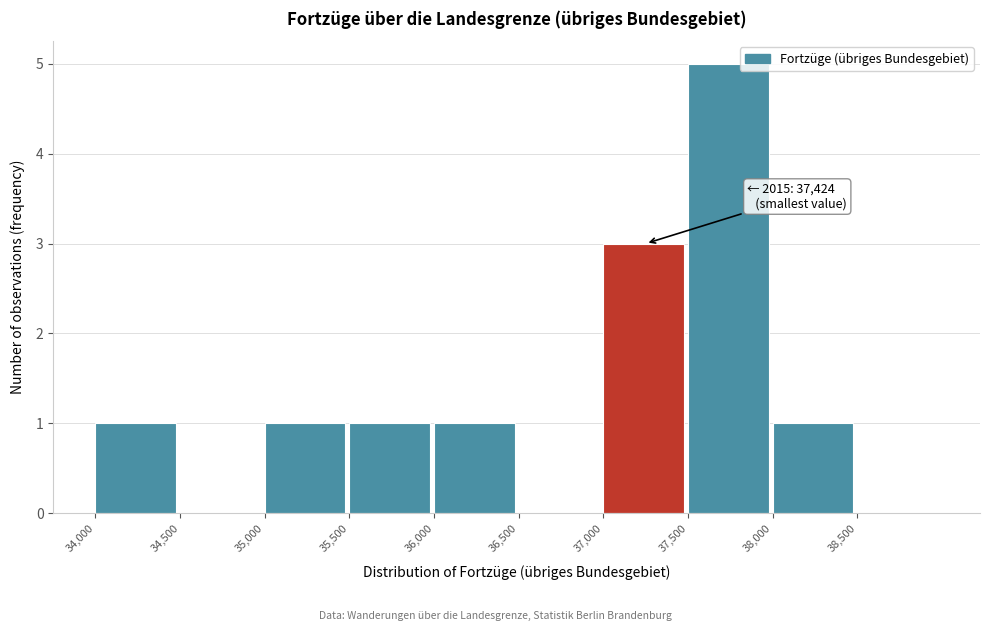

Over which range of the x-axis is the bar tallest?

37500 to 38000